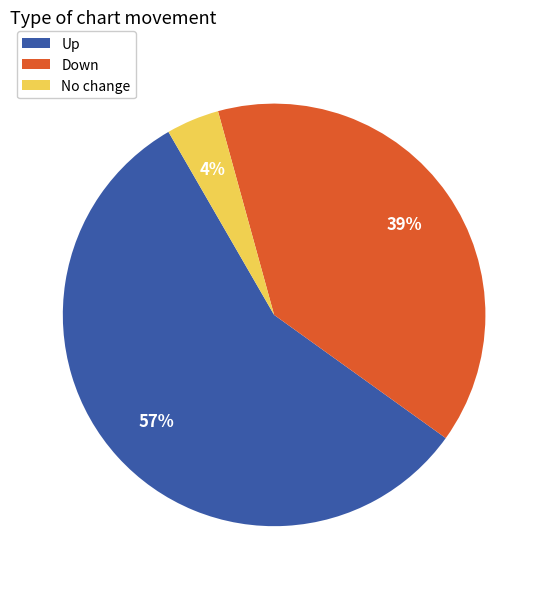

Rank the categories by value from highest to lowest.

Up, Down, No change